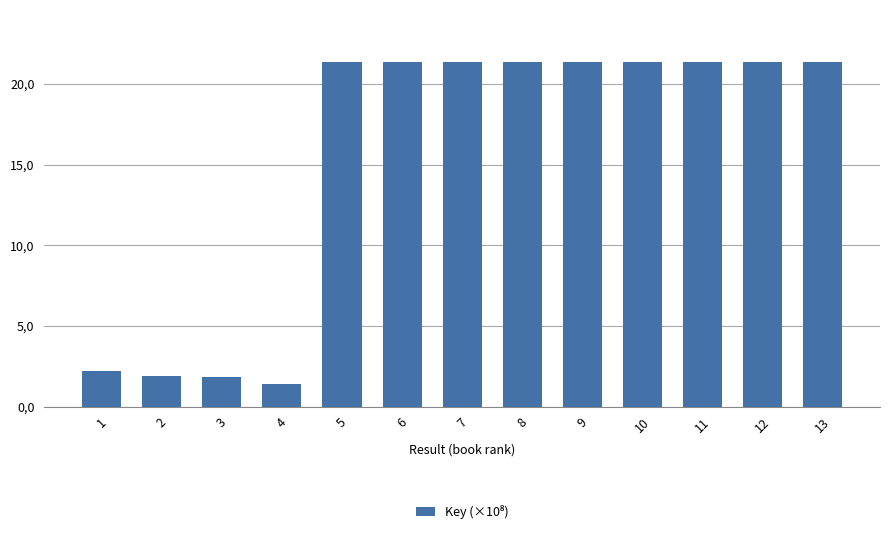

Does the chart contain any negative values?

No